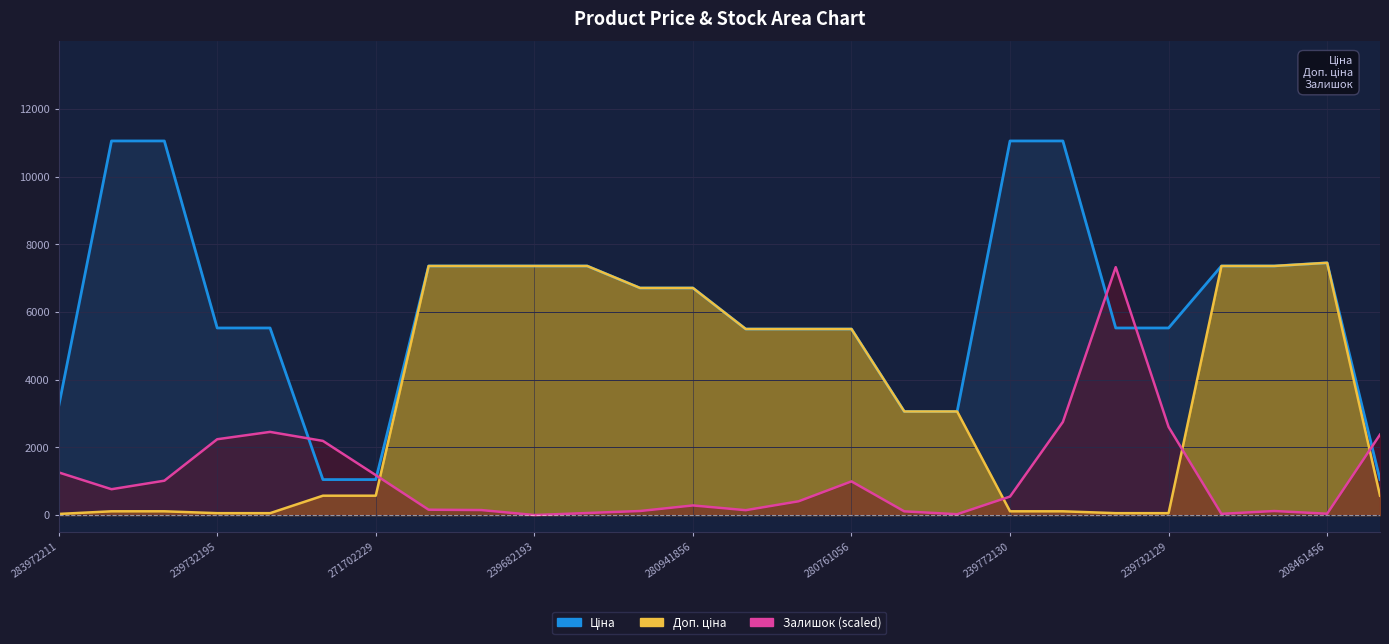

List the series in order of their peak value, lowest first.

Залишок, Ціна, Доп. ціна